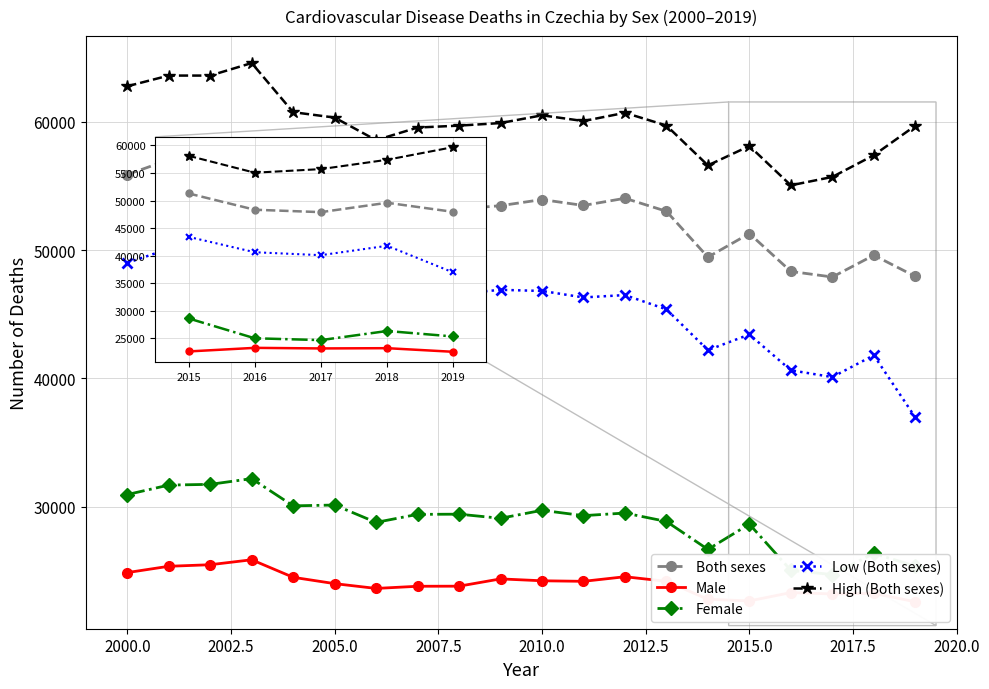

How many data points does each series have?

20